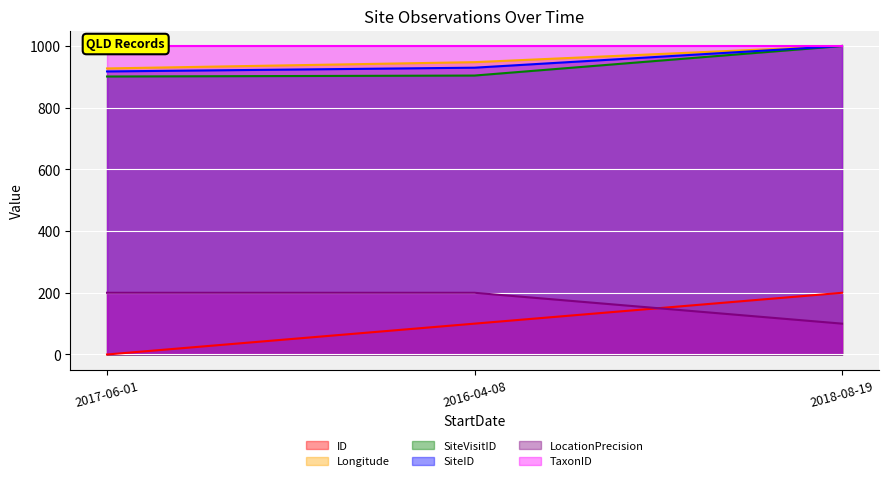

Is it true that LocationPrecision equals 200.0 at 2016-04-08?

True